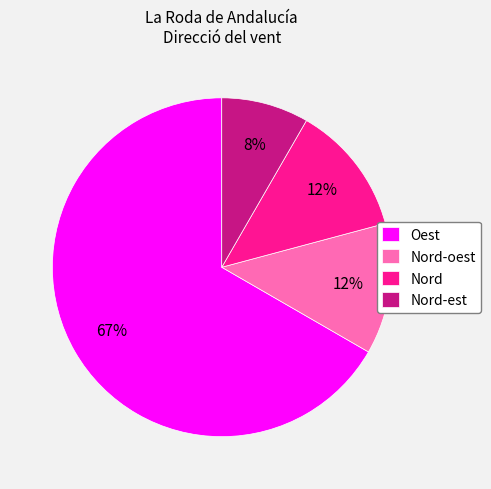

The Nord-oest slice represents 6% of the pie. True or false?

False